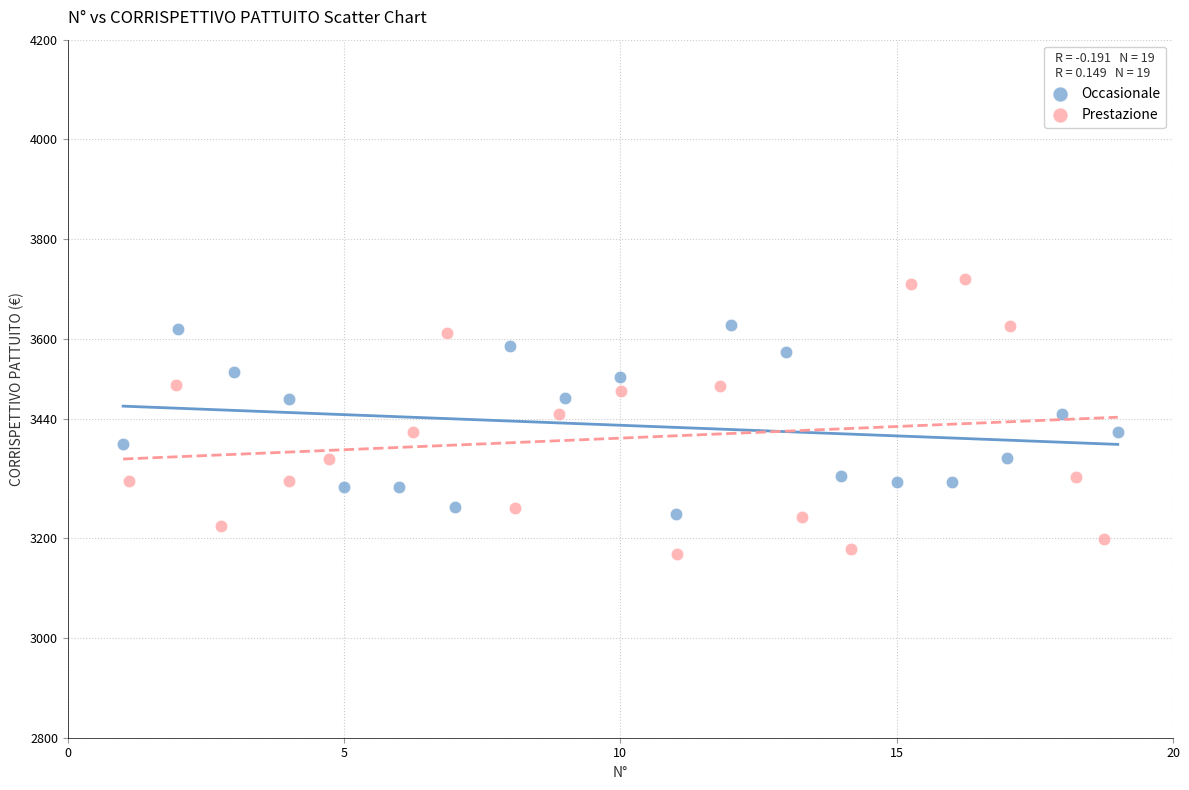

Which series reaches the minimum Y coordinate?

Prestazione